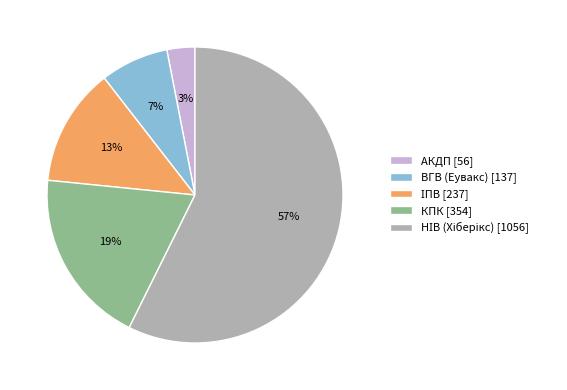

Is there a majority slice in this chart?

Yes